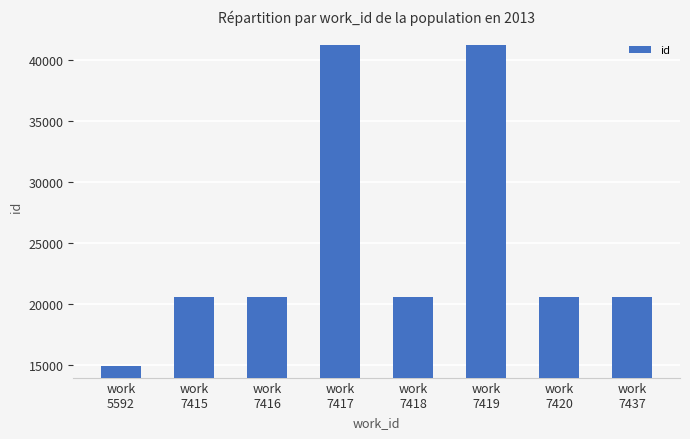

What is the sum of all values?

200434